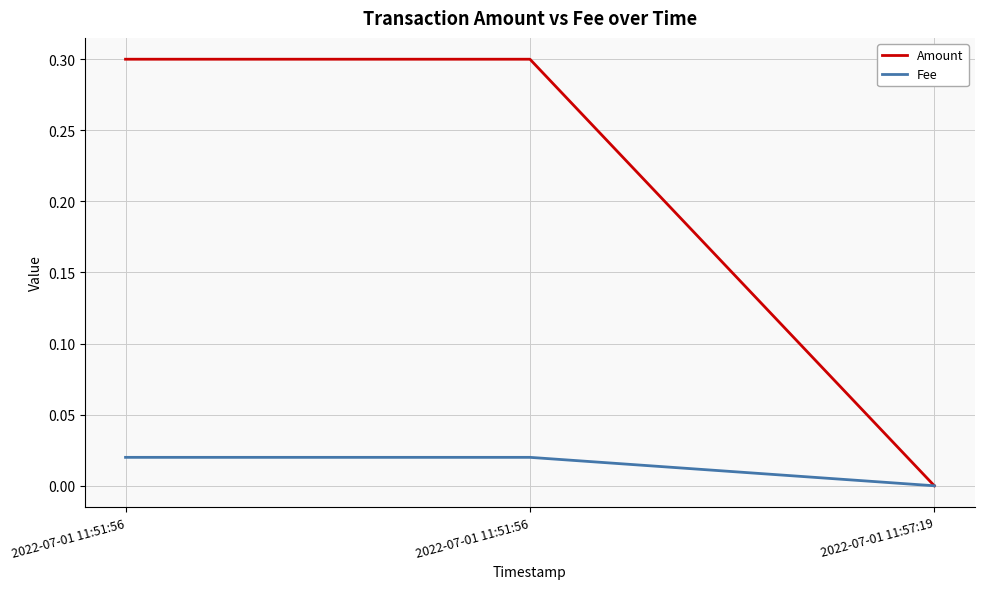

Count the number of data series in this chart.

2